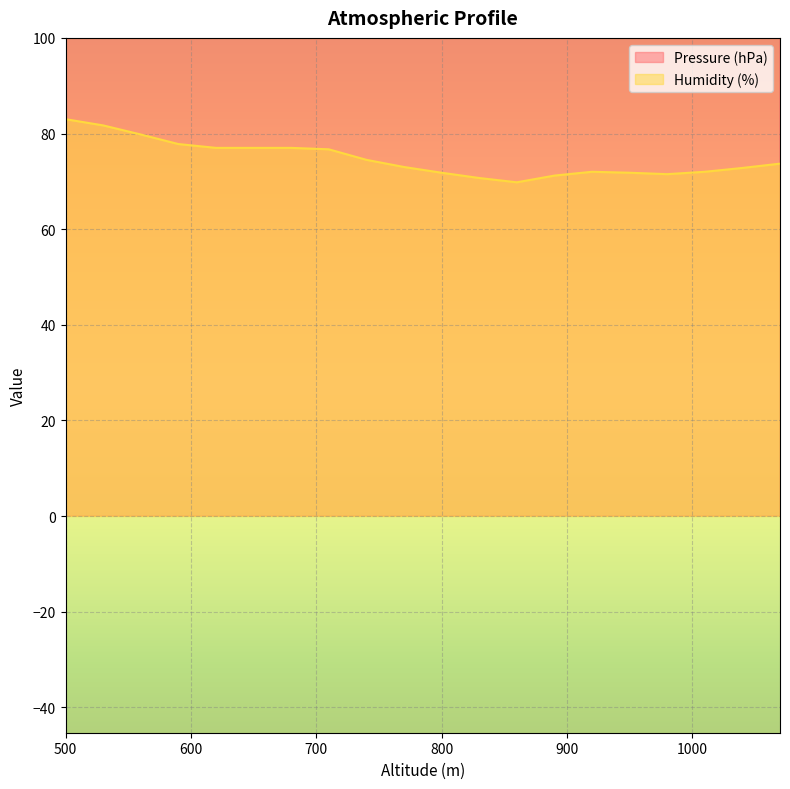

Which category has the highest value in the Humidity (%) series?

500